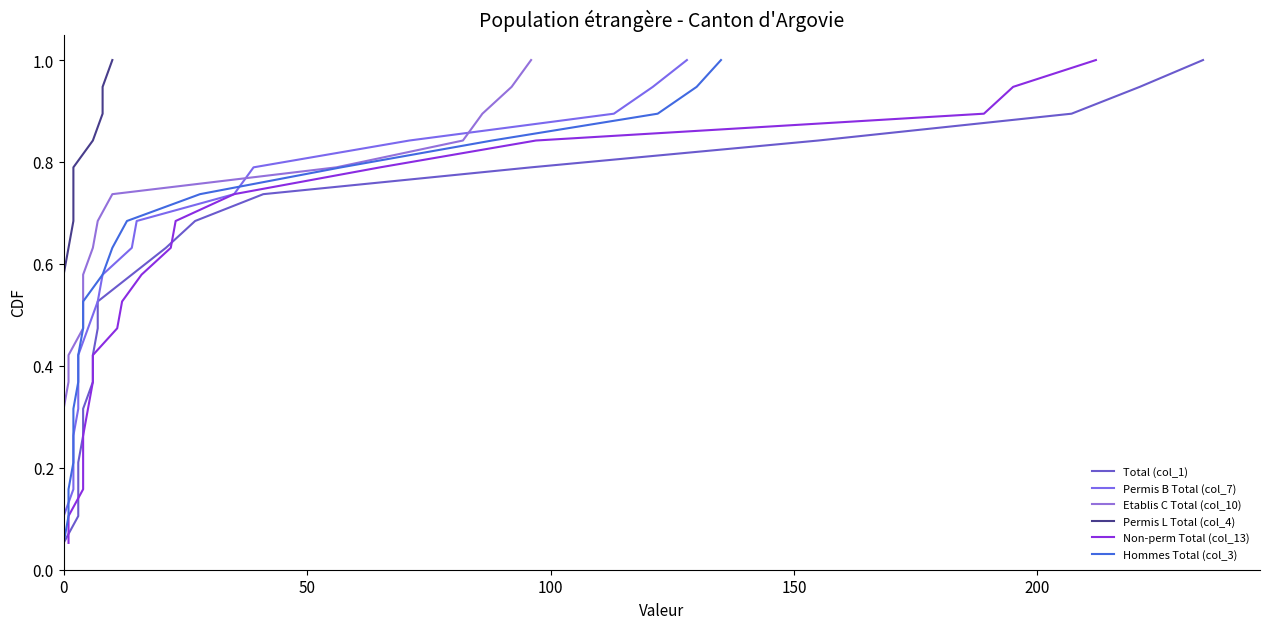

Which series has the largest total across all categories?

Total (col_1)